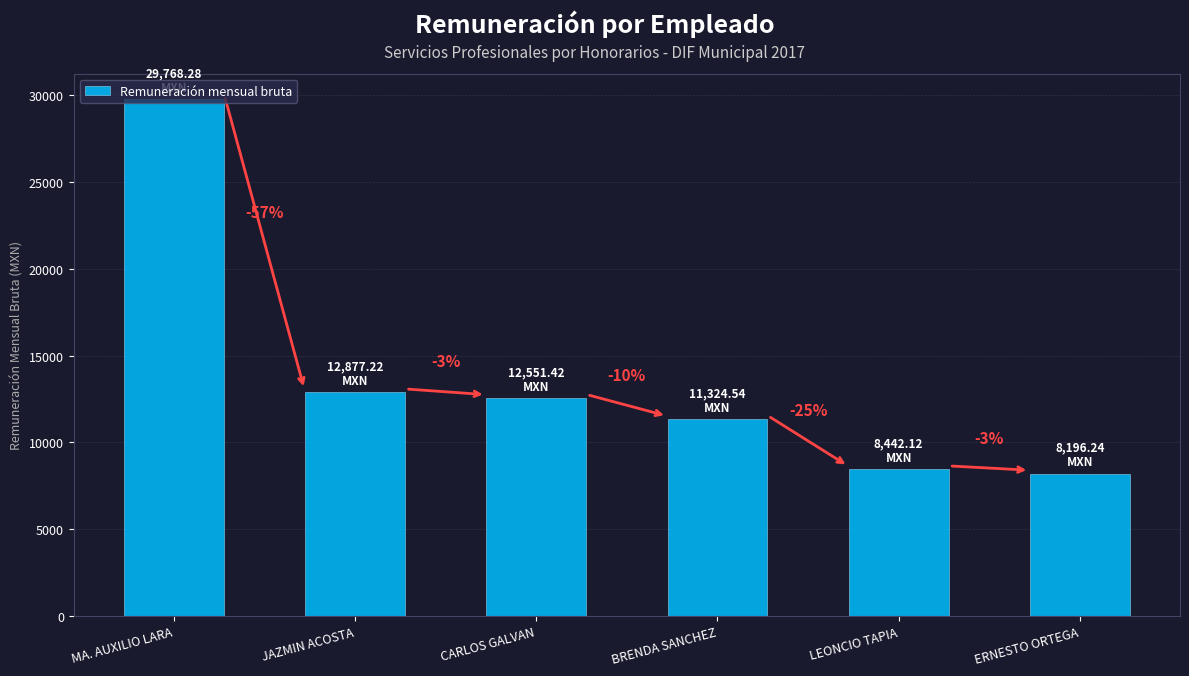

What is the difference between the maximum and minimum values?

21572.0